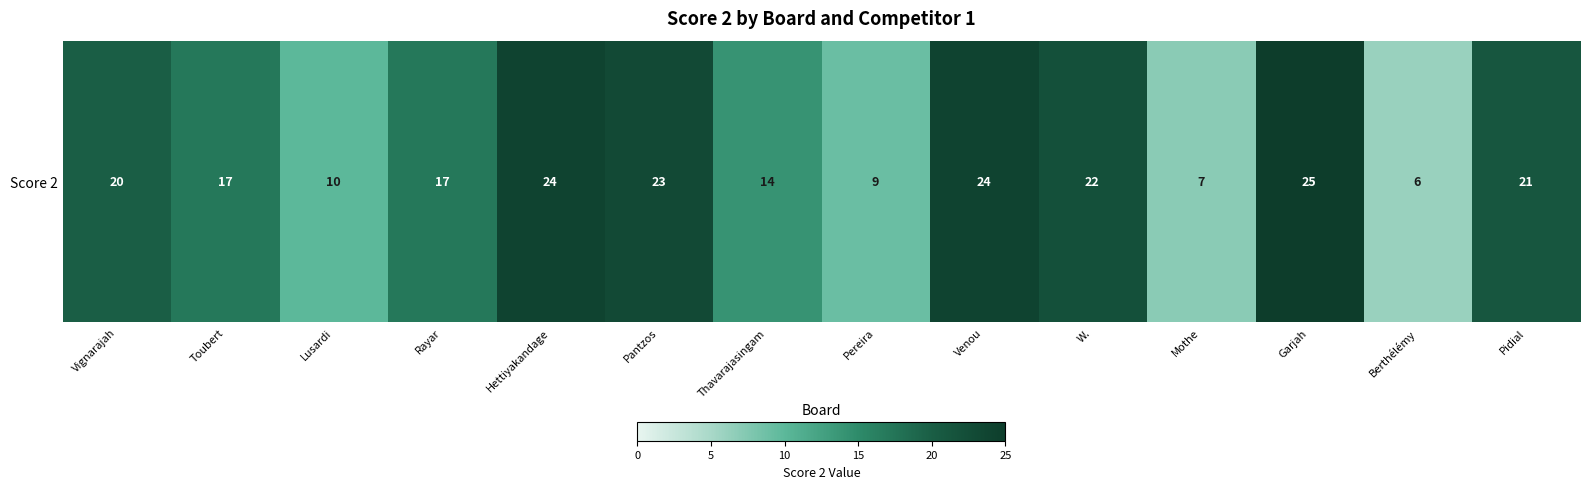

What is the change in value from Rayar to Venou?

+7